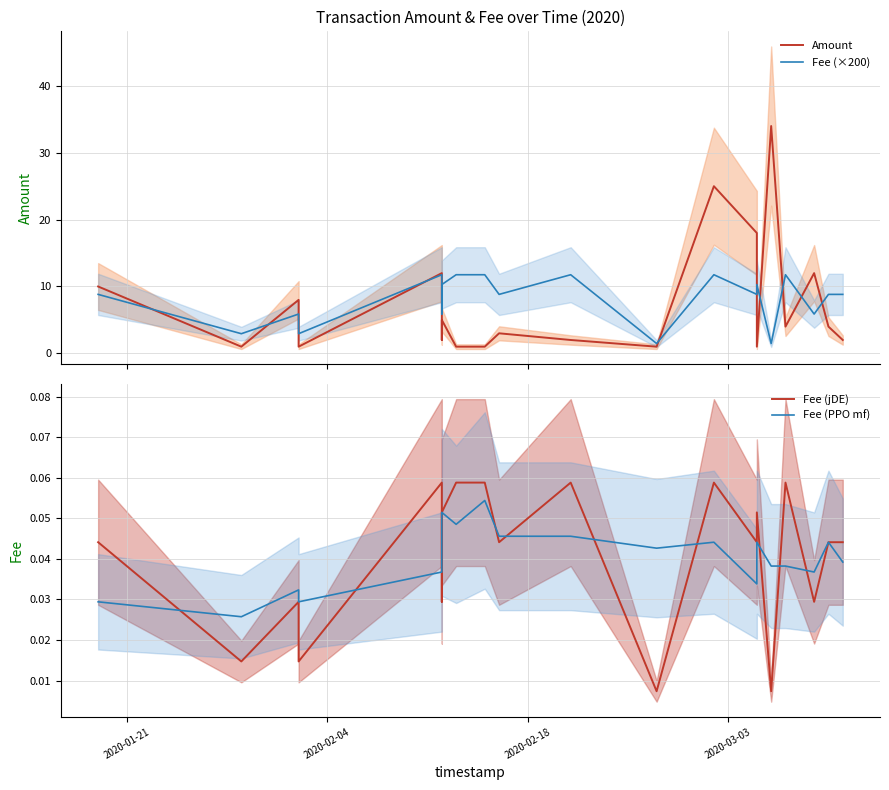

Reading right to left, extract all data points from this chart.

Amount: 2.0	4.0	12.0	4.0	34.0	1.0	18.0	25.0	1.0	2.0	3.0	1.0	1.0	5.0	2.0	12.0	1.0	8.0	1.0	10.0
Fee (×200): 8.8	8.8	5.9	11.8	1.5	10.3	8.8	11.8	1.5	11.8	8.8	11.8	11.8	10.3	5.9	11.8	2.9	5.9	2.9	8.8
Fee (jDE): 0.0	0.0	0.0	0.1	0.0	0.1	0.0	0.1	0.0	0.1	0.0	0.1	0.1	0.1	0.0	0.1	0.0	0.0	0.0	0.0
Fee (PPO mf): 0.0	0.0	0.0	0.0	0.0	0.0	0.0	0.0	0.0	0.0	0.0	0.1	0.0	0.1	0.0	0.0	0.0	0.0	0.0	0.0